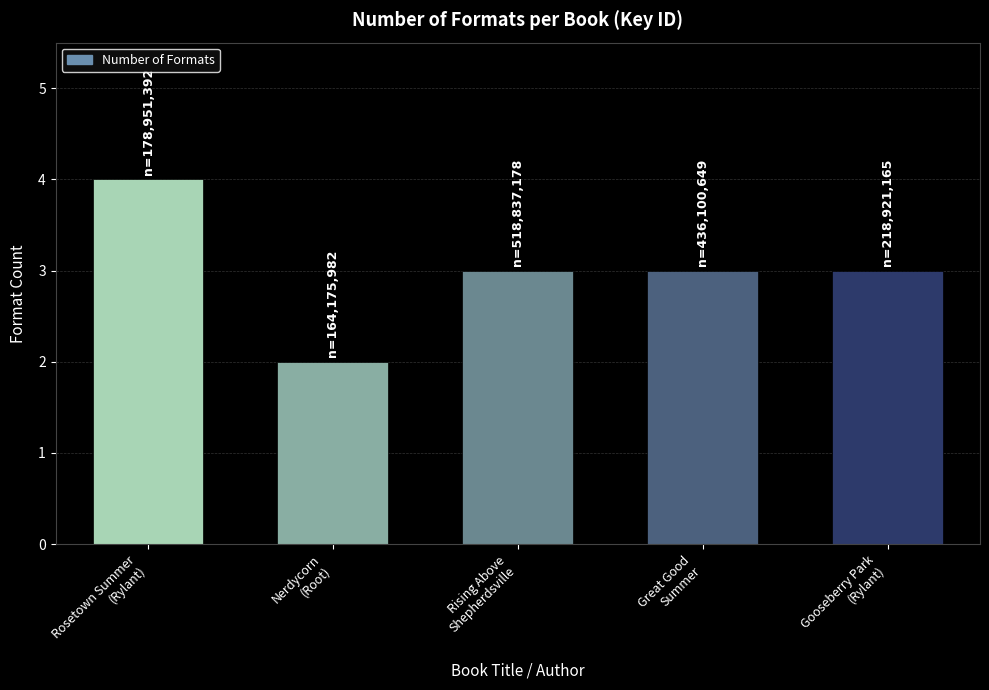

What position from the right is Andrew Root (Nerdycorn)?

4